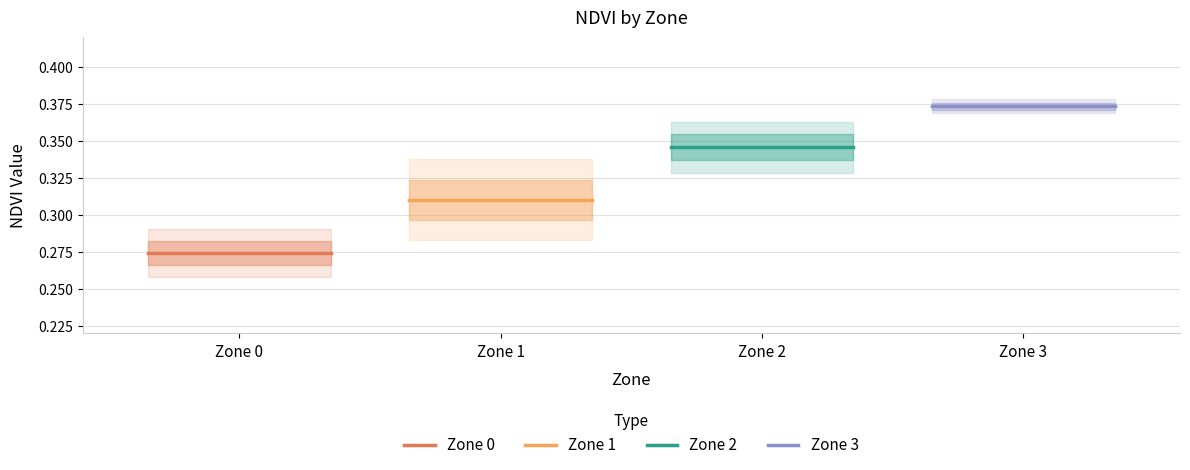

The Zone 0 series shows 0.4 at Zone 0. True or false?

False